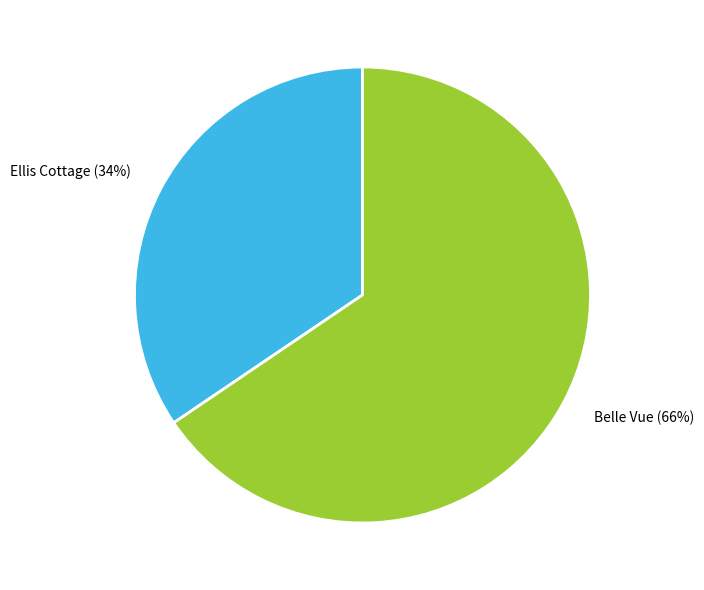

To the nearest percent, what is the average slice percentage?

50%